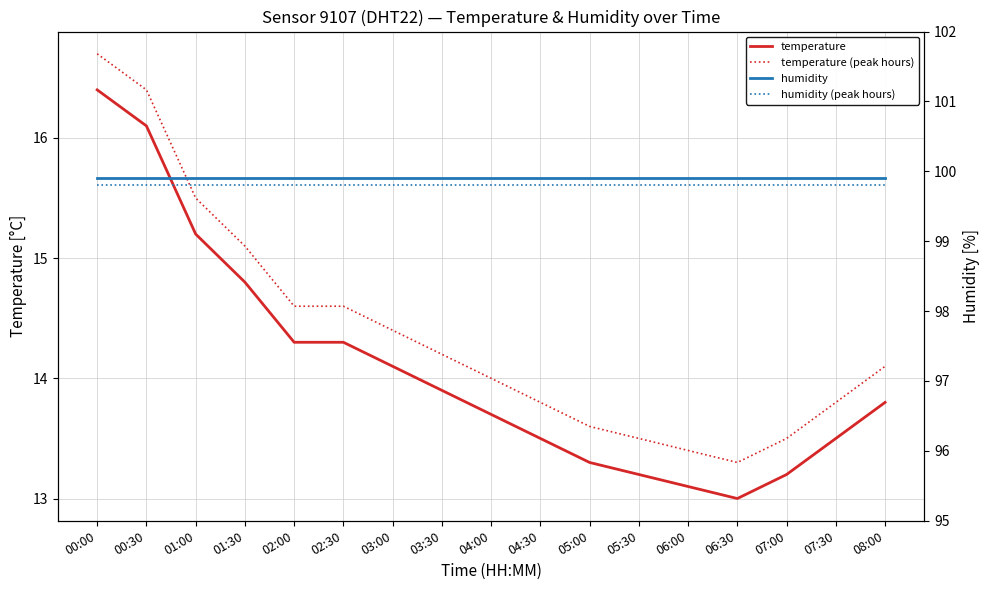

True or false: humidity (peak hours) and temperature cross at least once.

False